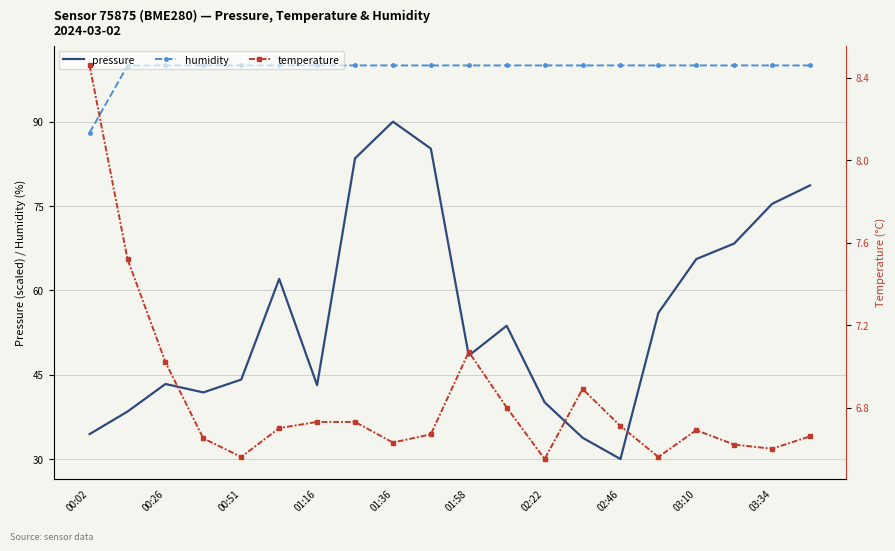

Rank the series by their average value, from highest to lowest.

humidity, pressure, temperature